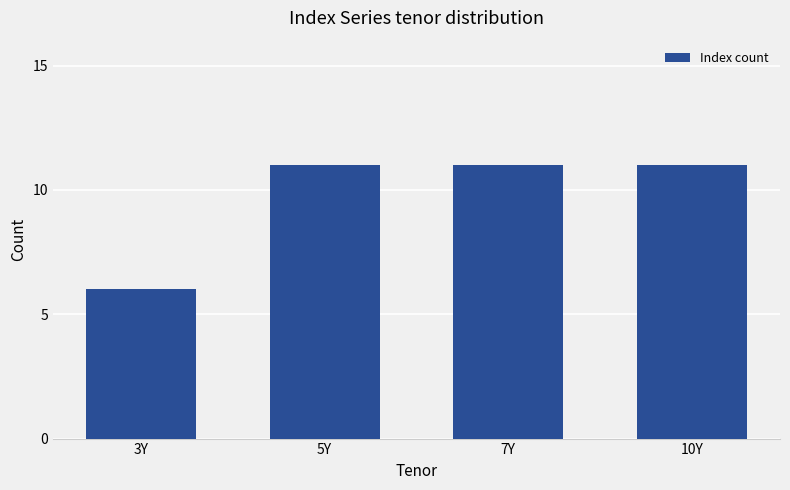

What value does the data have at 3Y?

6